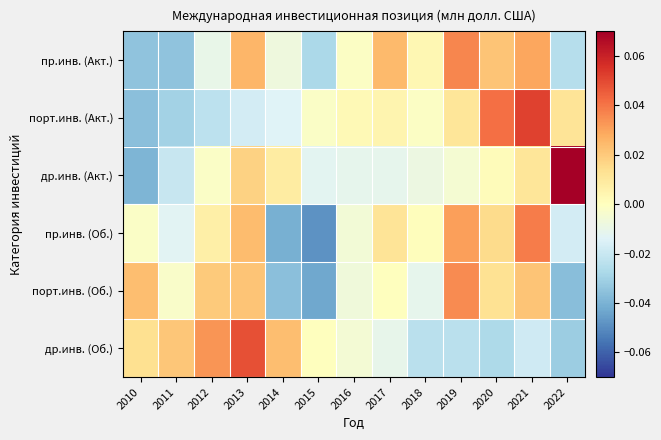

Reading left to right, extract all data points from this chart.

пр.инв. (Акт.): 2010=-0.0	2011=-0.0	2012=-0.0	2013=0.0	2014=-0.0	2015=-0.0	2016=-0.0	2017=0.0	2018=0.0	2019=0.0	2020=0.0	2021=0.0	2022=-0.0
порт.инв. (Акт.): 2010=-0.0	2011=-0.0	2012=-0.0	2013=-0.0	2014=-0.0	2015=-0.0	2016=0.0	2017=0.0	2018=-0.0	2019=0.0	2020=0.0	2021=0.1	2022=0.0
др.инв. (Акт.): 2010=-0.0	2011=-0.0	2012=-0.0	2013=0.0	2014=0.0	2015=-0.0	2016=-0.0	2017=-0.0	2018=-0.0	2019=-0.0	2020=0.0	2021=0.0	2022=0.1
пр.инв. (Об.): 2010=-0.0	2011=-0.0	2012=0.0	2013=0.0	2014=-0.0	2015=-0.0	2016=-0.0	2017=0.0	2018=0.0	2019=0.0	2020=0.0	2021=0.0	2022=-0.0
порт.инв. (Об.): 2010=0.0	2011=-0.0	2012=0.0	2013=0.0	2014=-0.0	2015=-0.0	2016=-0.0	2017=0.0	2018=-0.0	2019=0.0	2020=0.0	2021=0.0	2022=-0.0
др.инв. (Об.): 2010=0.0	2011=0.0	2012=0.0	2013=0.0	2014=0.0	2015=0.0	2016=-0.0	2017=-0.0	2018=-0.0	2019=-0.0	2020=-0.0	2021=-0.0	2022=-0.0